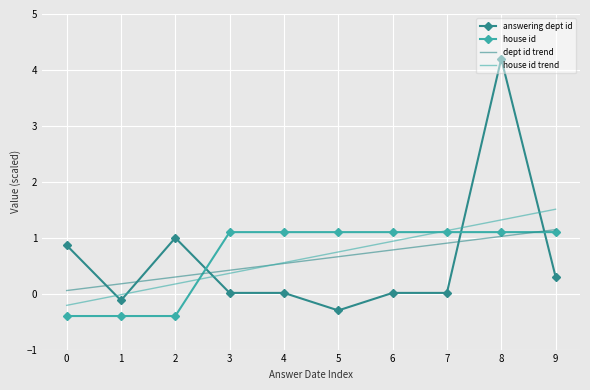

What is the difference between the highest and lowest values at 5?

1.4